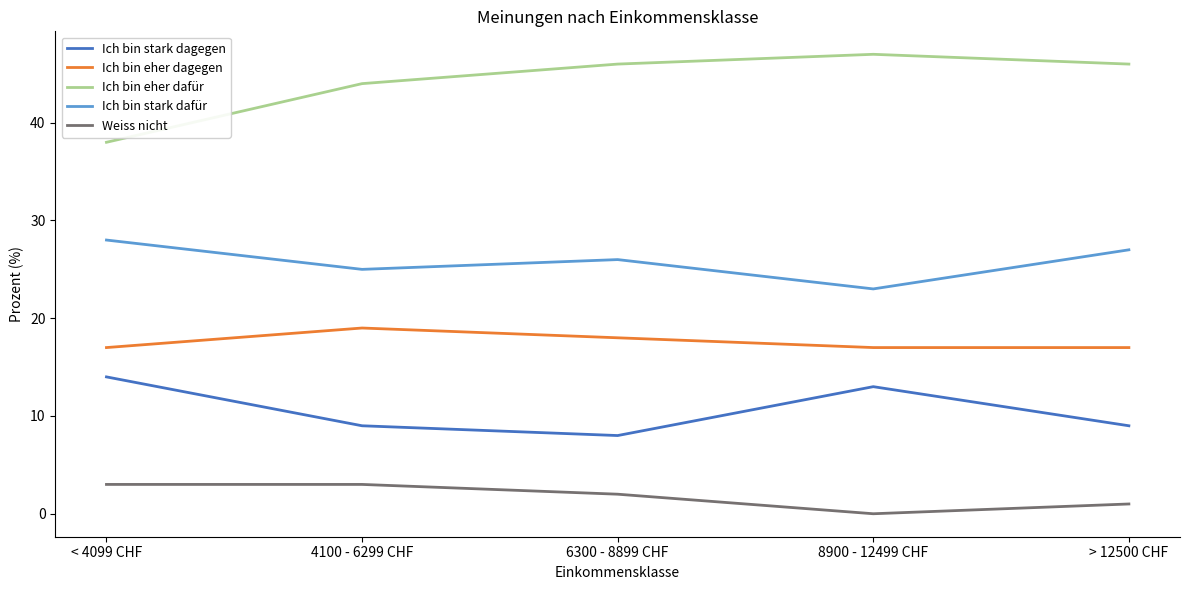

What is the difference between the maximum and minimum values in the Weiss nicht series?

3